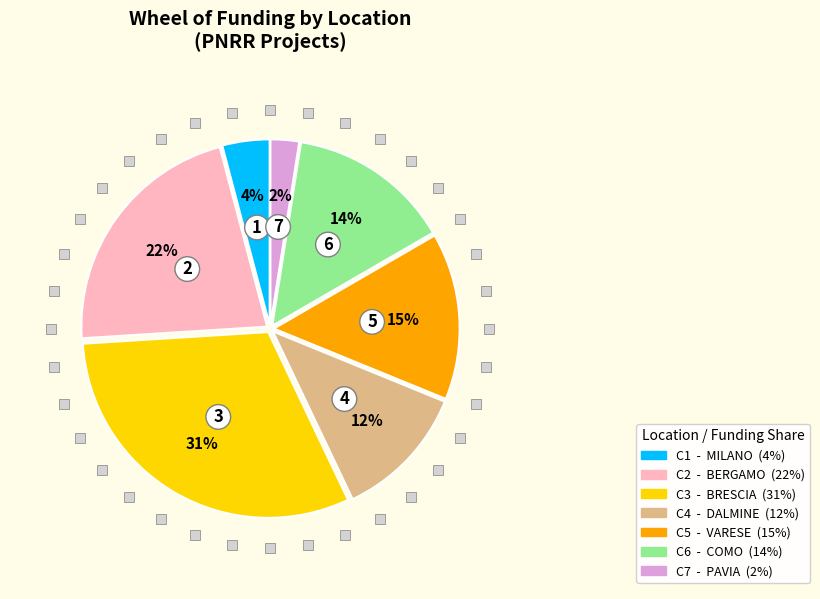

To the nearest percent, what is the difference between the largest and smallest slice percentages?

29%